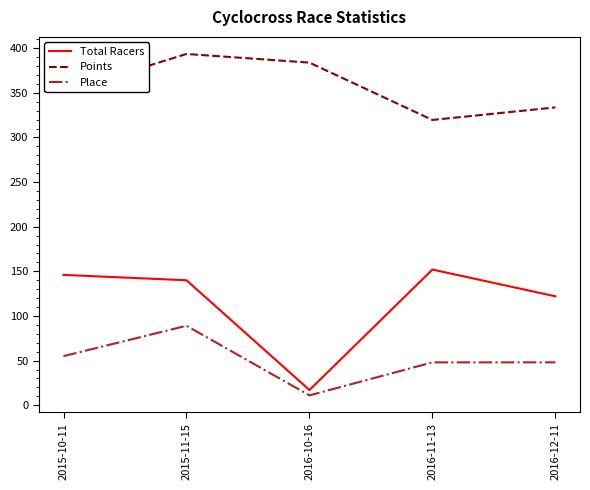

Which series has the widest spread of values?

Total Racers